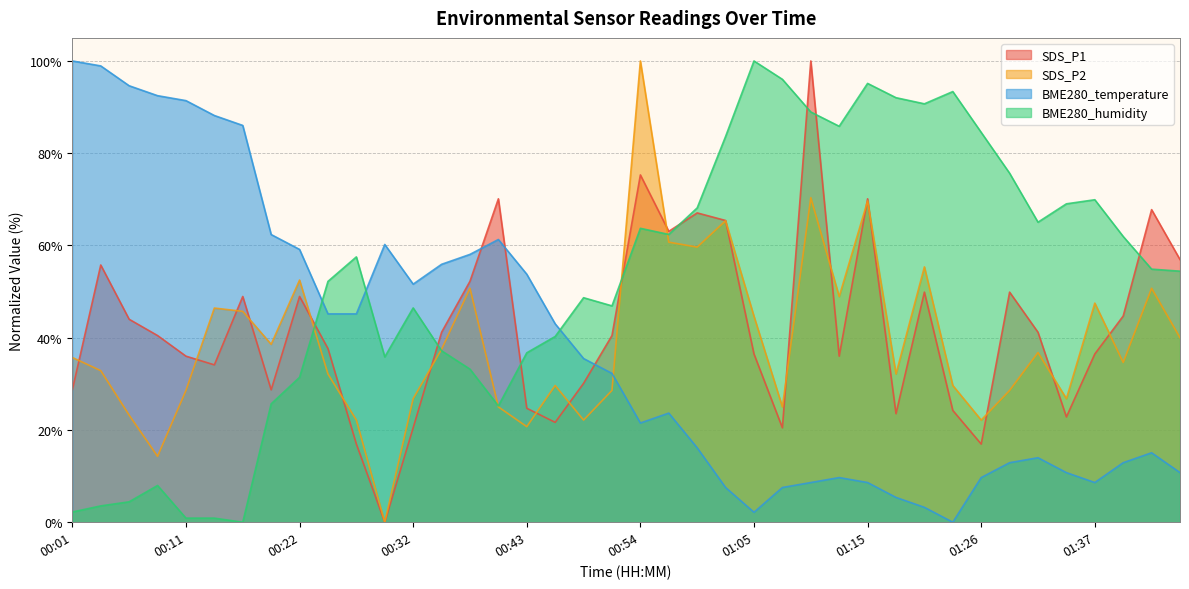

Rank the series at 00:01 from highest to lowest value.

BME280_temperature, SDS_P2, SDS_P1, BME280_humidity